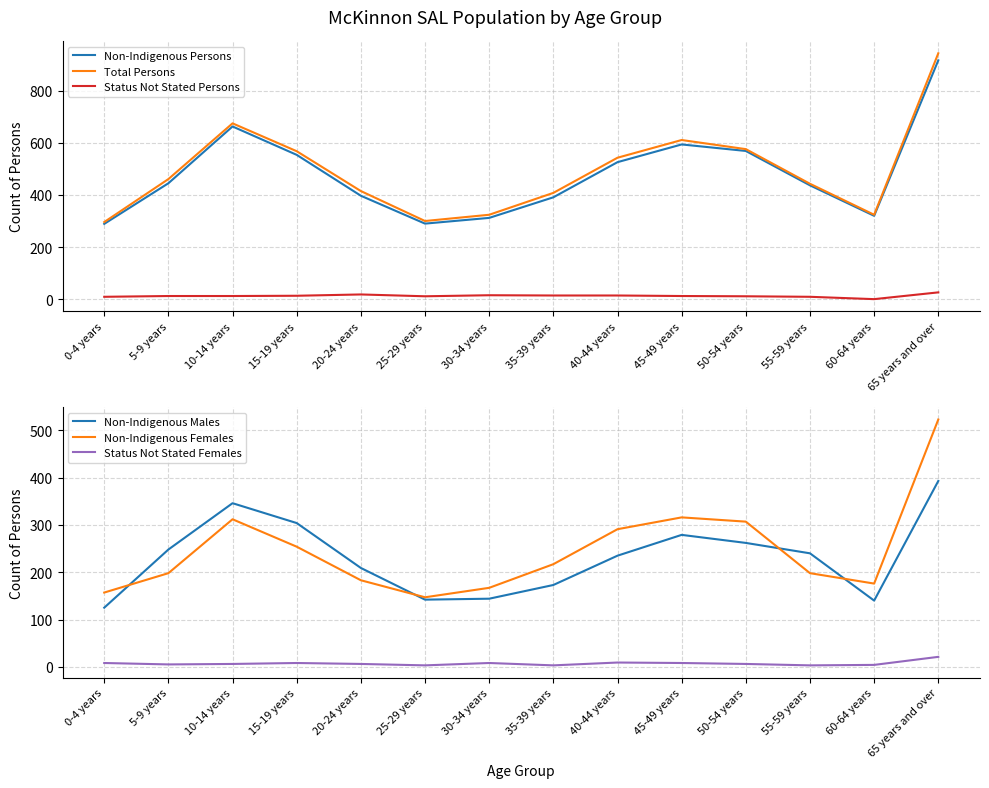

The Non-Indigenous Males series shows 220 at 0-4 years. True or false?

False